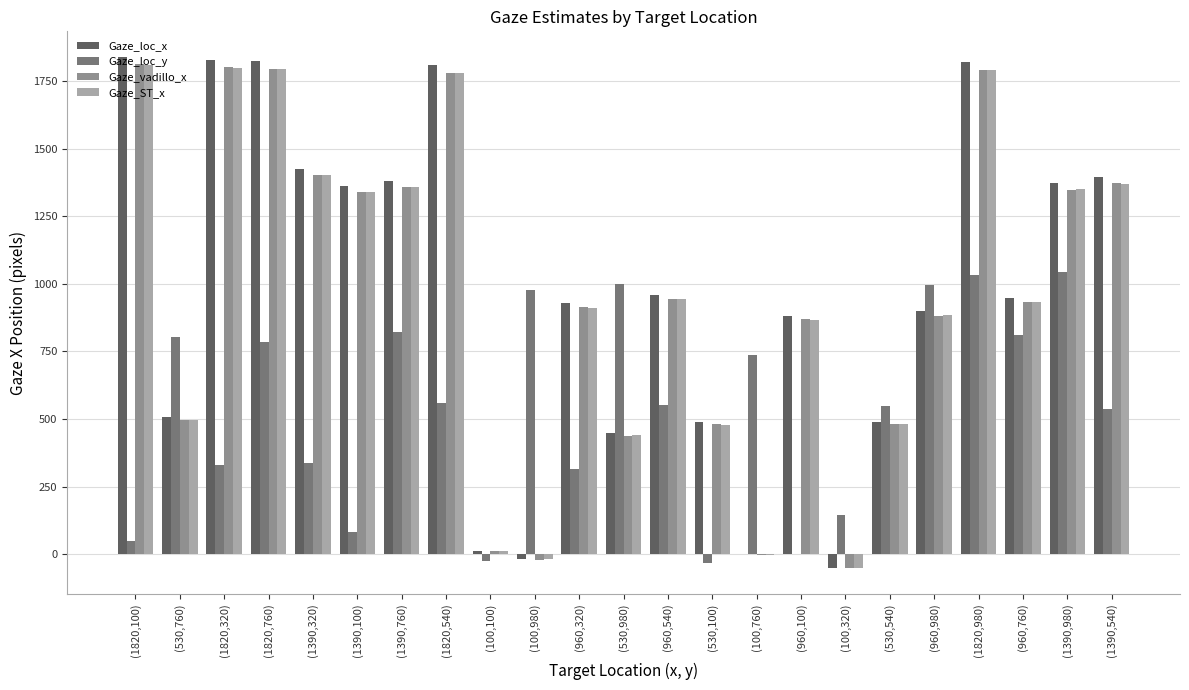

What is the sum of the Gaze_vadillo_x values at (1820,100) and (1820,320)?

3615.6